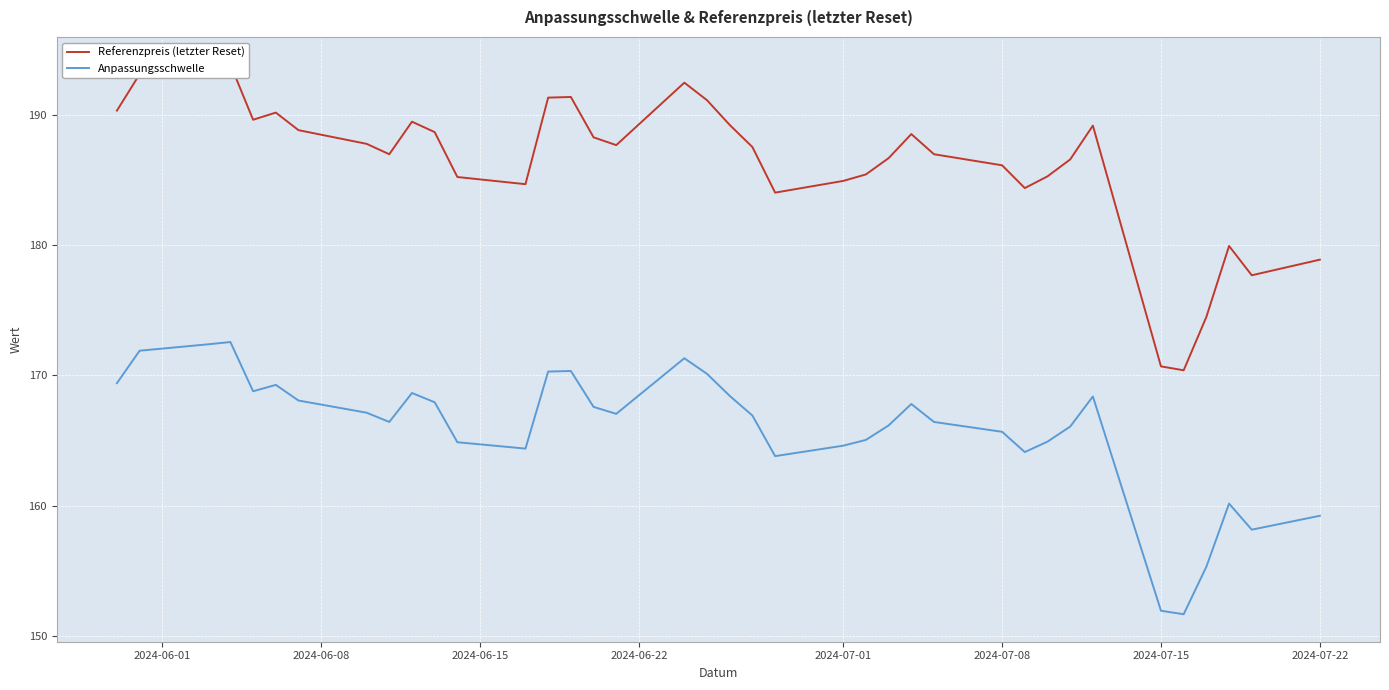

Reading left to right, transcribe all the data shown in this chart.

Referenzpreis (letzter Reset): 190.3	193.2	193.7	193.9	189.7	190.2	188.8	187.8	187.0	189.5	188.7	185.2	184.7	191.3	191.4	188.3	187.7	192.5	191.2	189.2	187.6	184.1	184.9	185.4	186.7	188.6	187.0	186.2	184.4	185.3	186.6	189.2	170.7	170.4	174.5	179.9	177.7	178.9
Anpassungsschwelle: 169.4	171.9	172.4	172.6	168.8	169.3	168.1	167.1	166.4	168.7	167.9	164.9	164.4	170.3	170.3	167.6	167.1	171.3	170.1	168.4	166.9	163.8	164.6	165.1	166.2	167.8	166.4	165.7	164.1	164.9	166.1	168.4	151.9	151.7	155.3	160.2	158.2	159.2